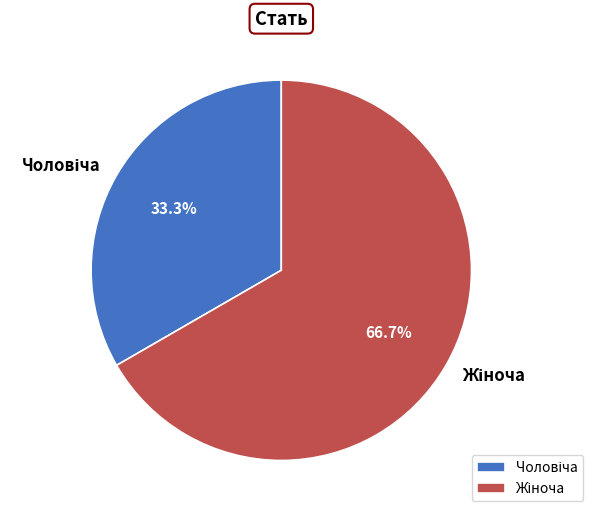

Does any single category account for the majority?

Yes